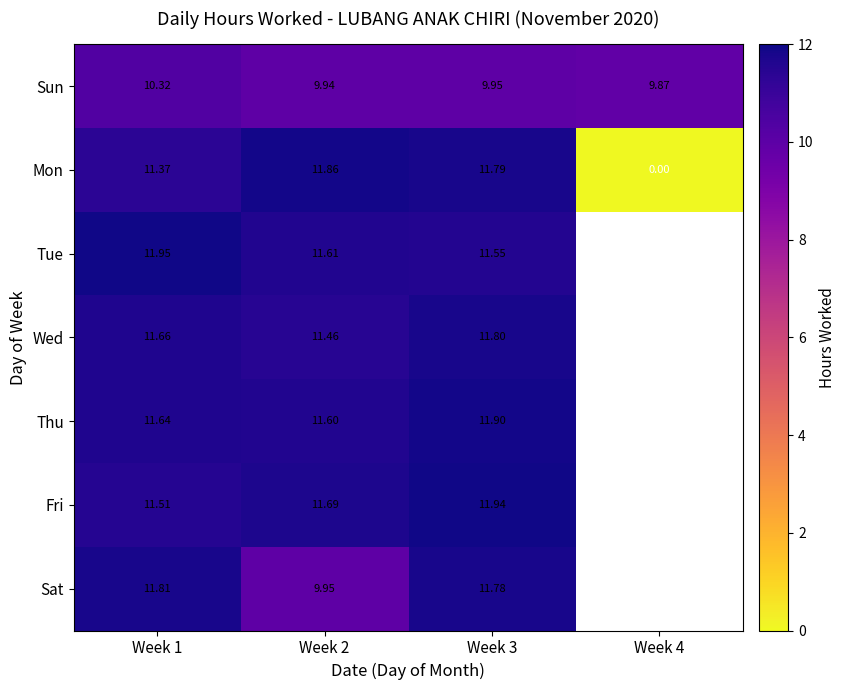

Rank the categories by Mon value from highest to lowest.

Week 2, Week 3, Week 1, Week 4